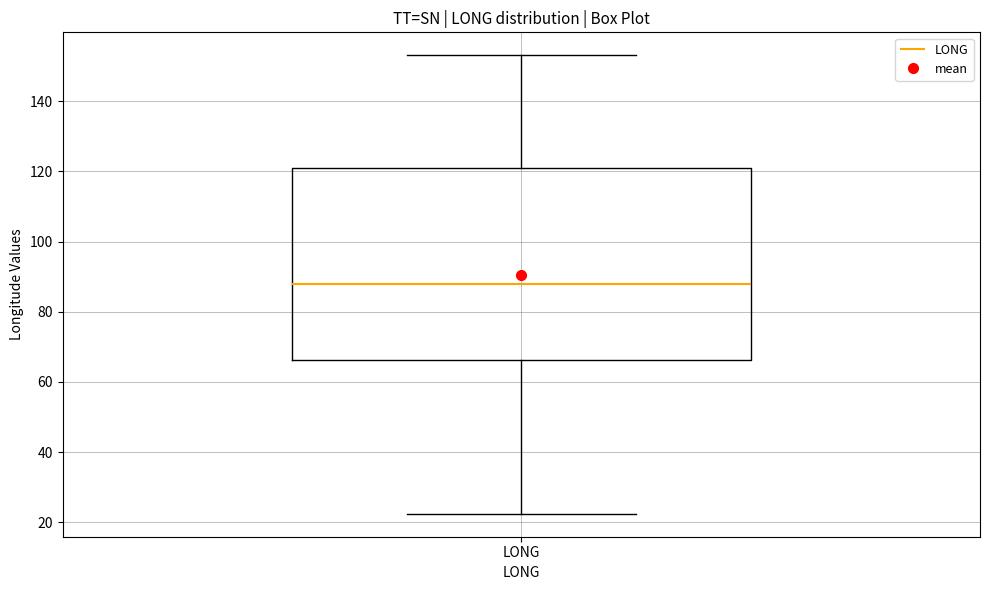

Read this box plot against the y-axis: the position of the median line, the range covered by the box, and the ends of both whiskers. The values are not printed on the chart, so give them approximately, as read against the axis.

median 88, box 66 to 122, whiskers 22 to 154